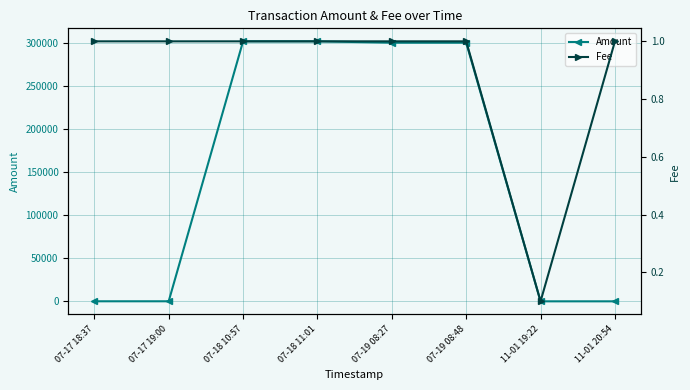

Reading left to right, list all the values displayed in this chart.

Amount: 102.0	101.0	301562.6	301561.6	299998.0	299997.0	50.0	49.0
Fee: 1.0	1.0	1.0	1.0	1.0	1.0	0.1	1.0